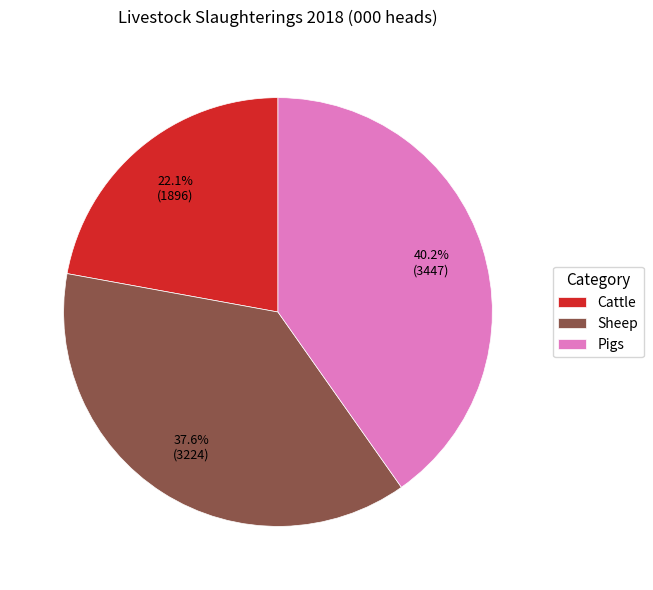

Rank the categories by value from lowest to highest.

Cattle, Sheep, Pigs